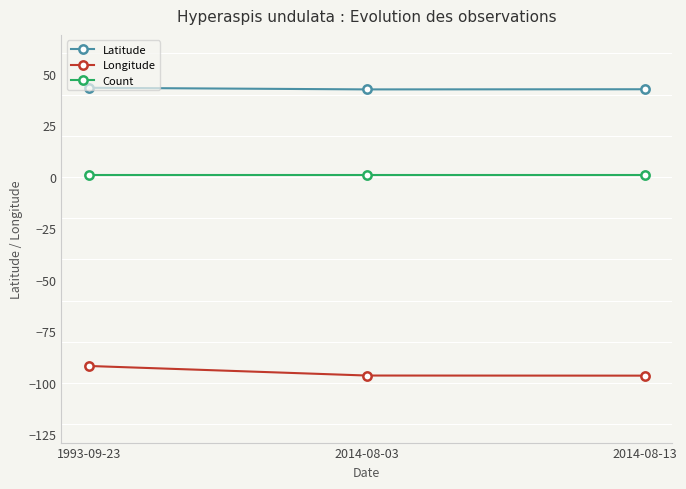

What is the sum of the Longitude values at 2014-08-13 and 1993-09-23?

-188.3